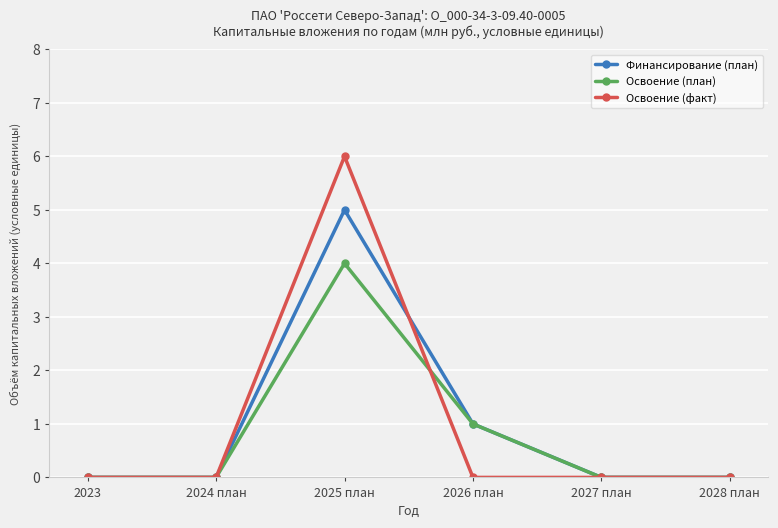

How many data points does each series have?

6